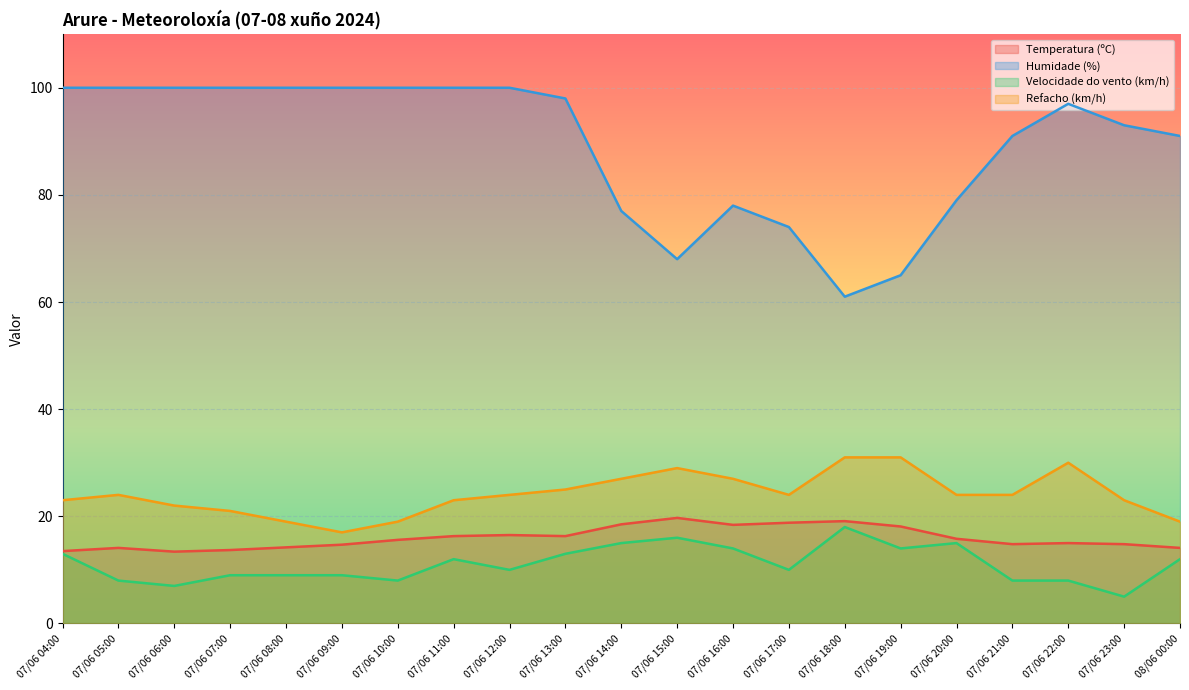

What is the greatest value displayed?

100.0